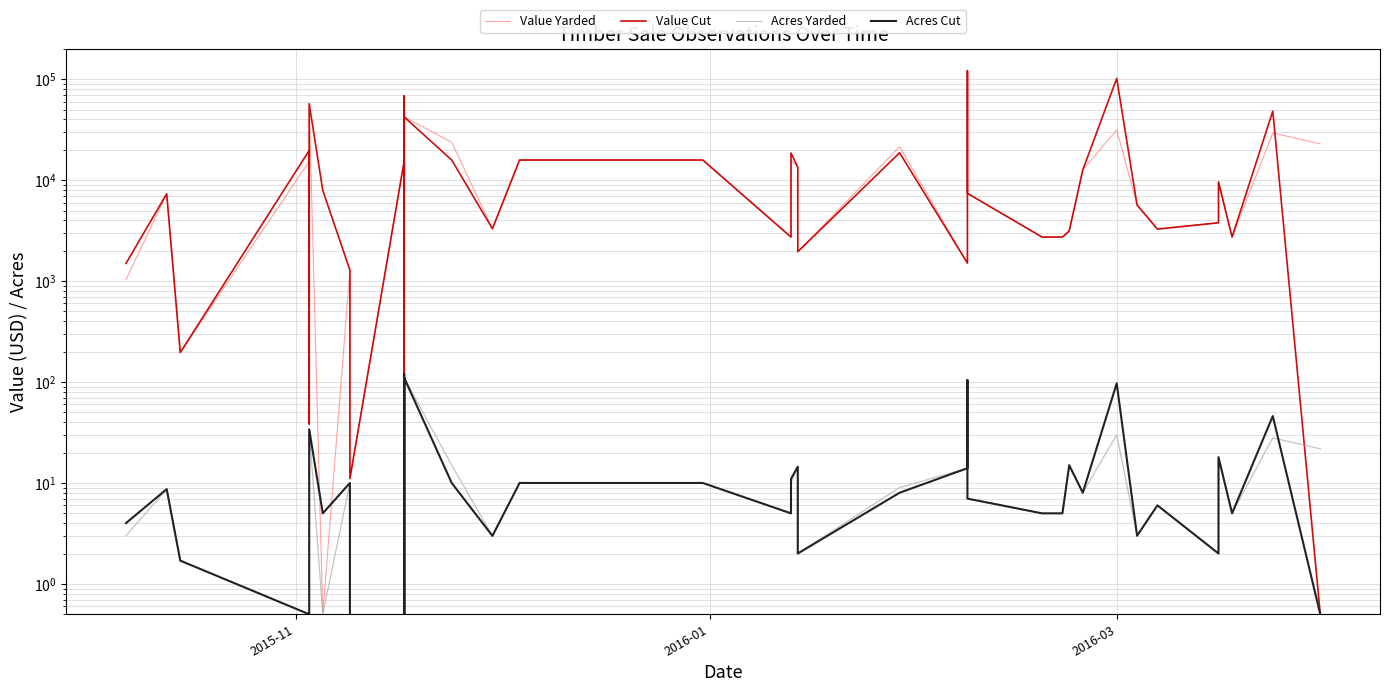

How many times do Value Cut and Acres Yarded cross each other?

1